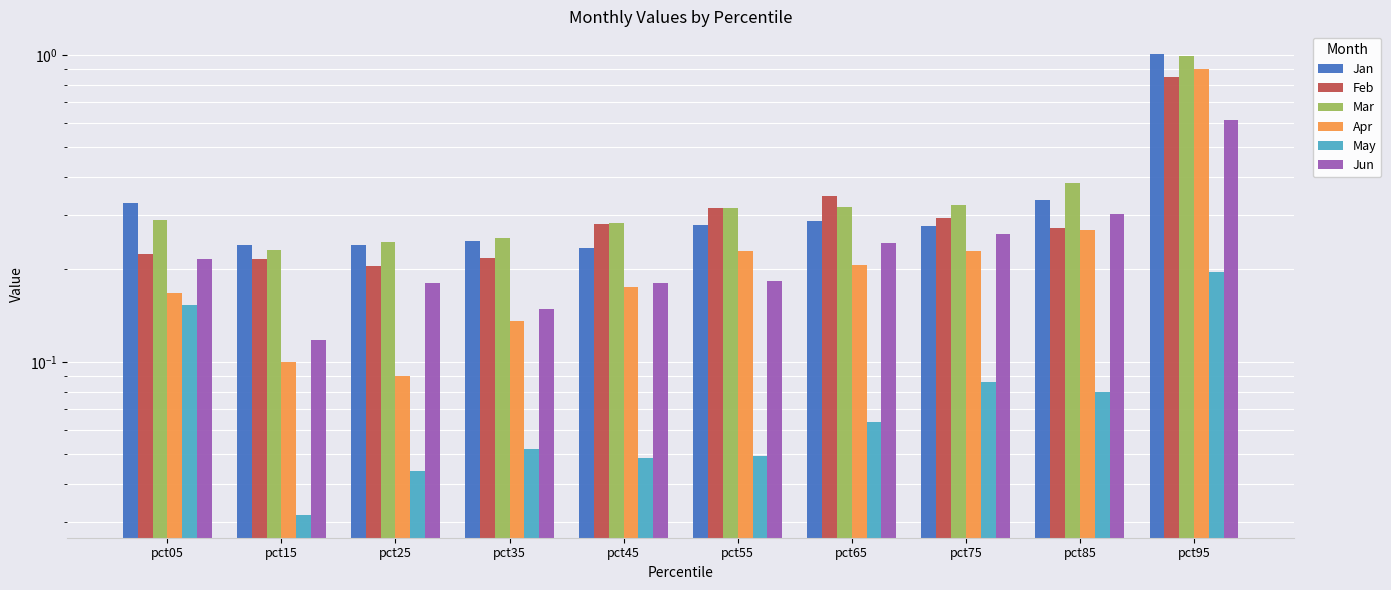

What is the maximum value shown in the chart?

1.0